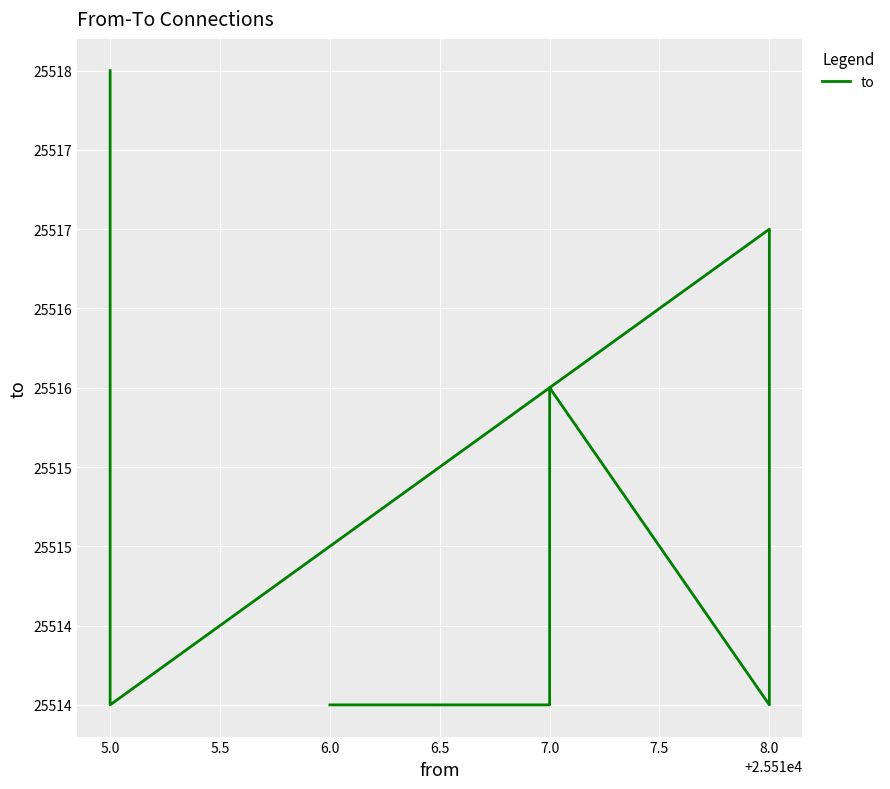

How many interior local peaks (higher than both neighbors) does the data have?

2